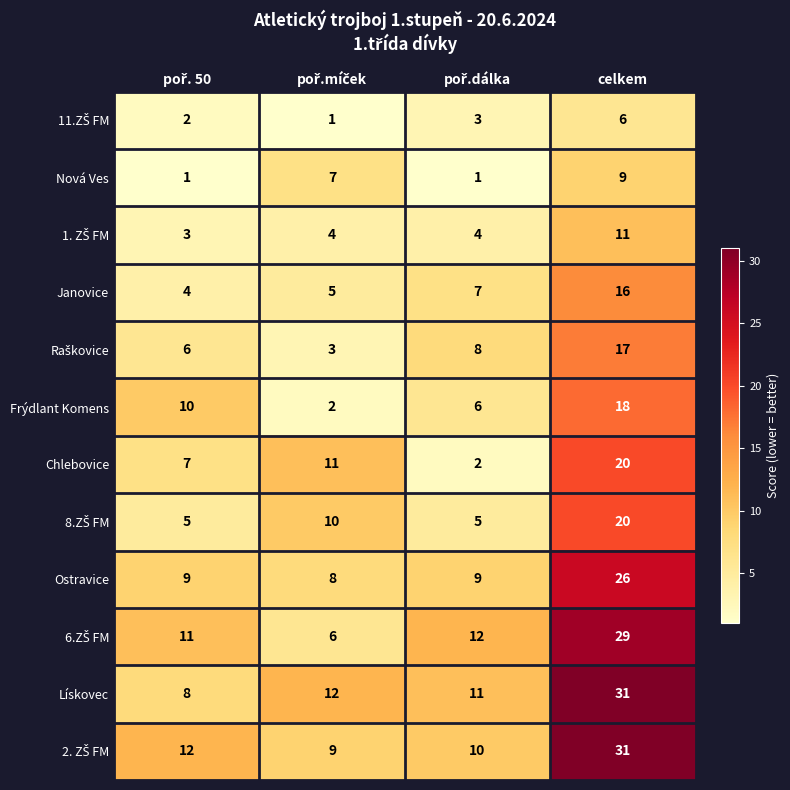

What is the maximum value shown in the chart?

31